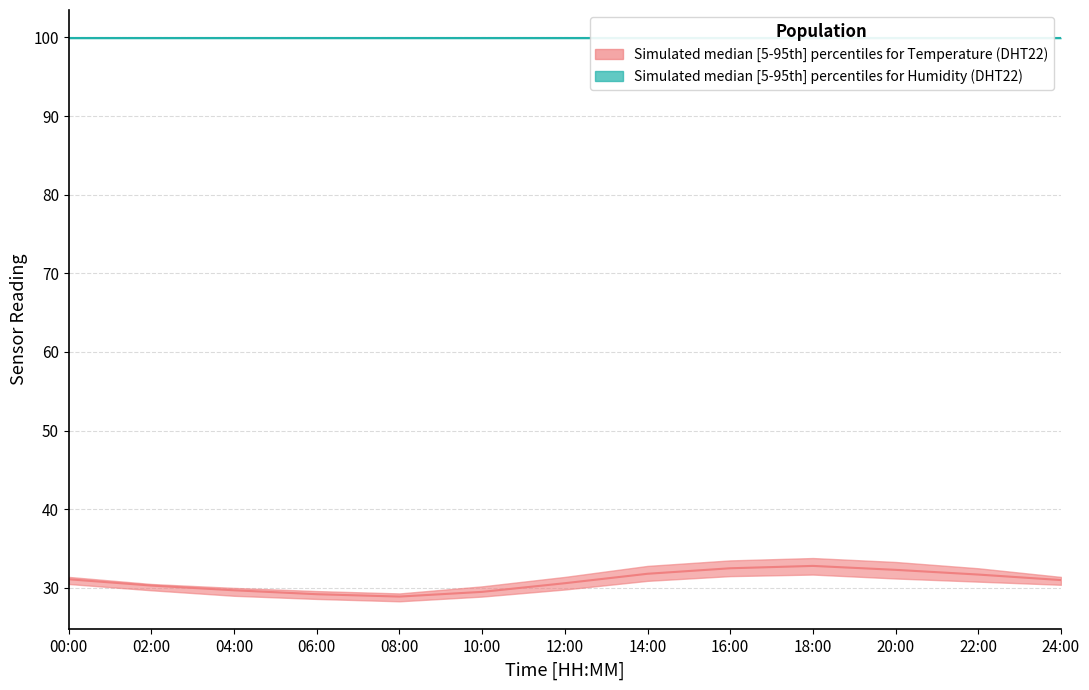

Count the number of categories in the chart.

13